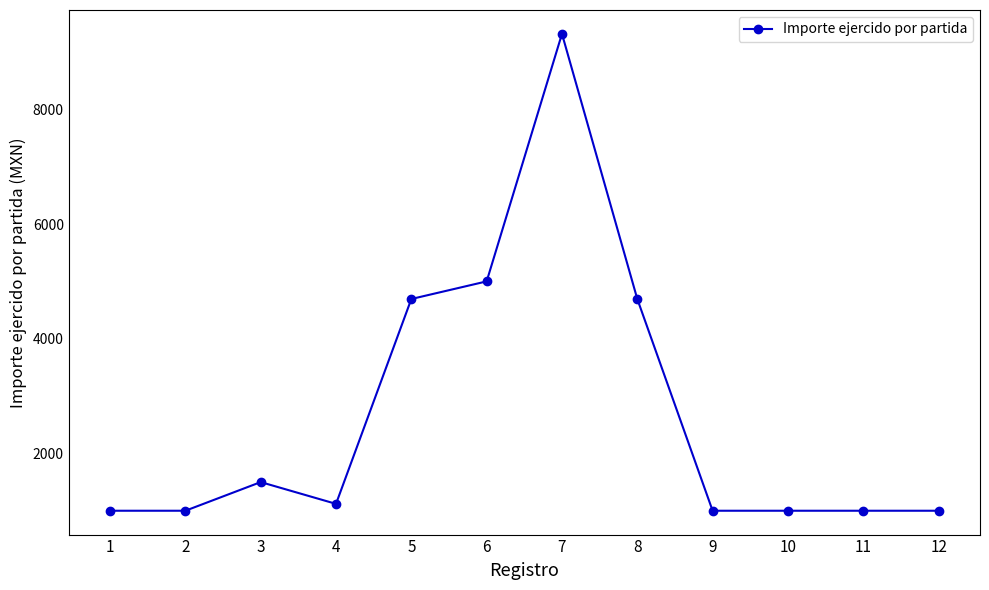

What value does the data have at 8?

4695.9